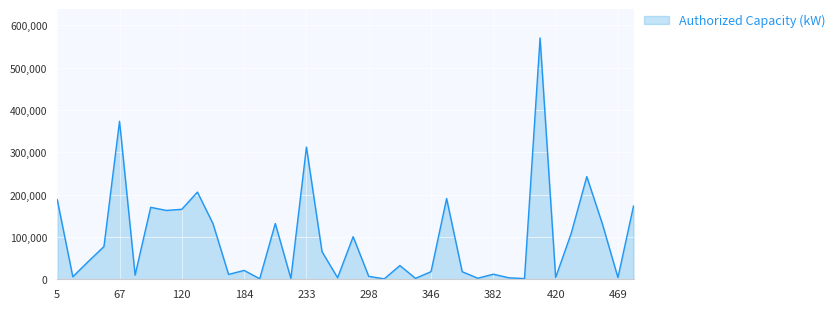

What is the maximum value shown in the chart?

570150